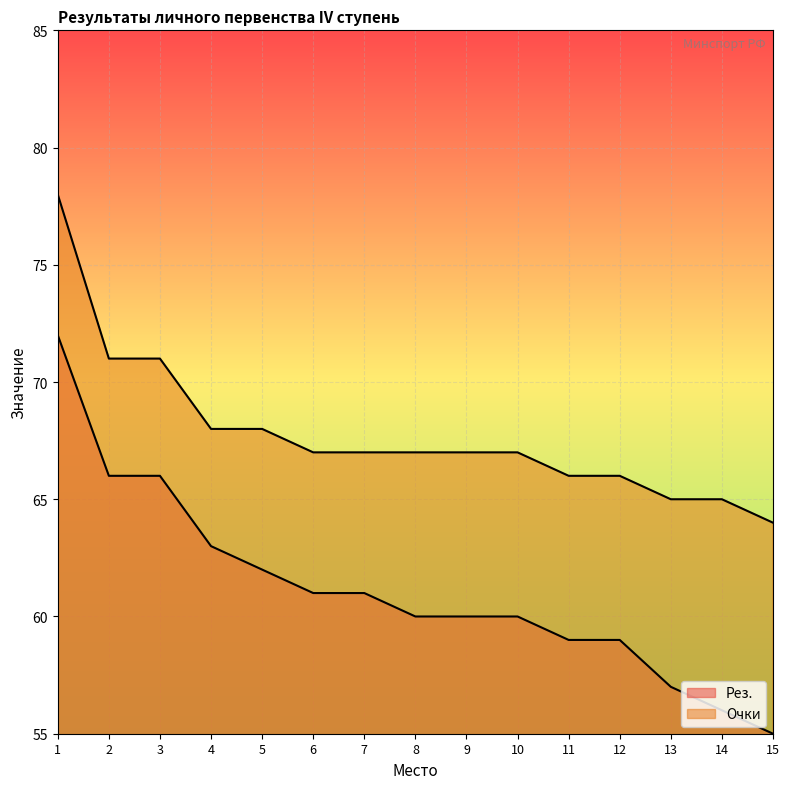

True or false: Рез. and Очки intersect in this chart.

False